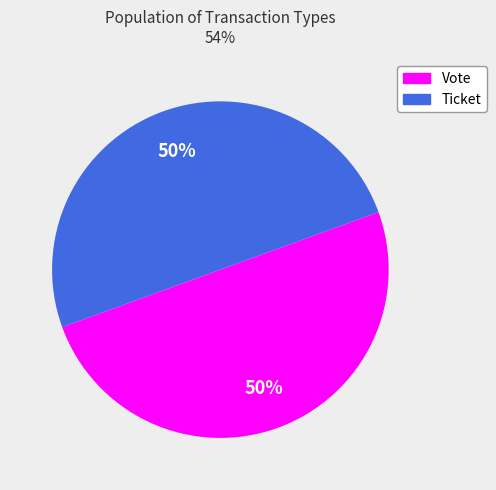

True or false: Ticket accounts for 50% of the total.

True